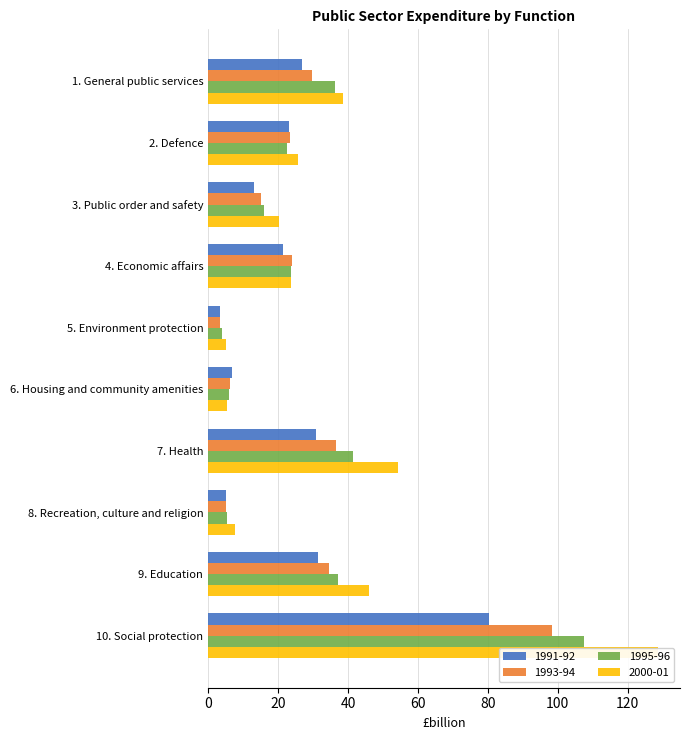

Which has a higher value, 8. Recreation, culture and religion or 1. General public services?

1. General public services